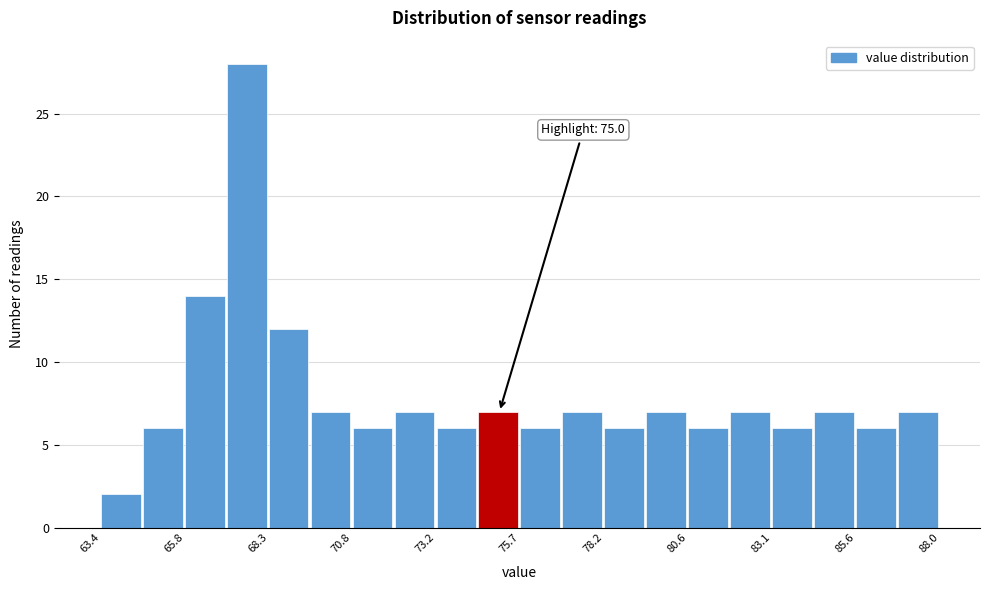

Read against the x-axis, roughly where is the centre of the tallest bar?

67.5